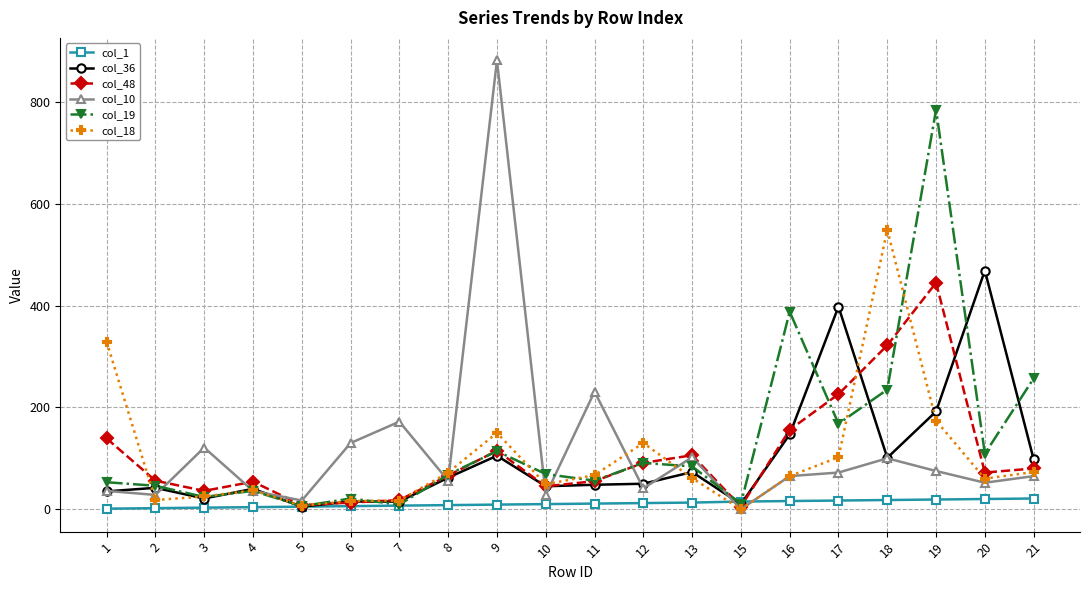

Which category has the highest value in the col_19 series?

19